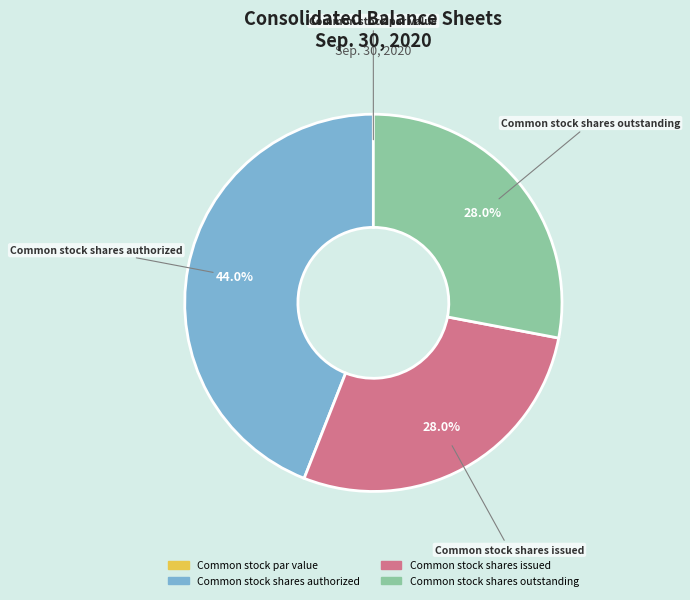

What is the largest slice in the pie chart?

Common stock shares authorized